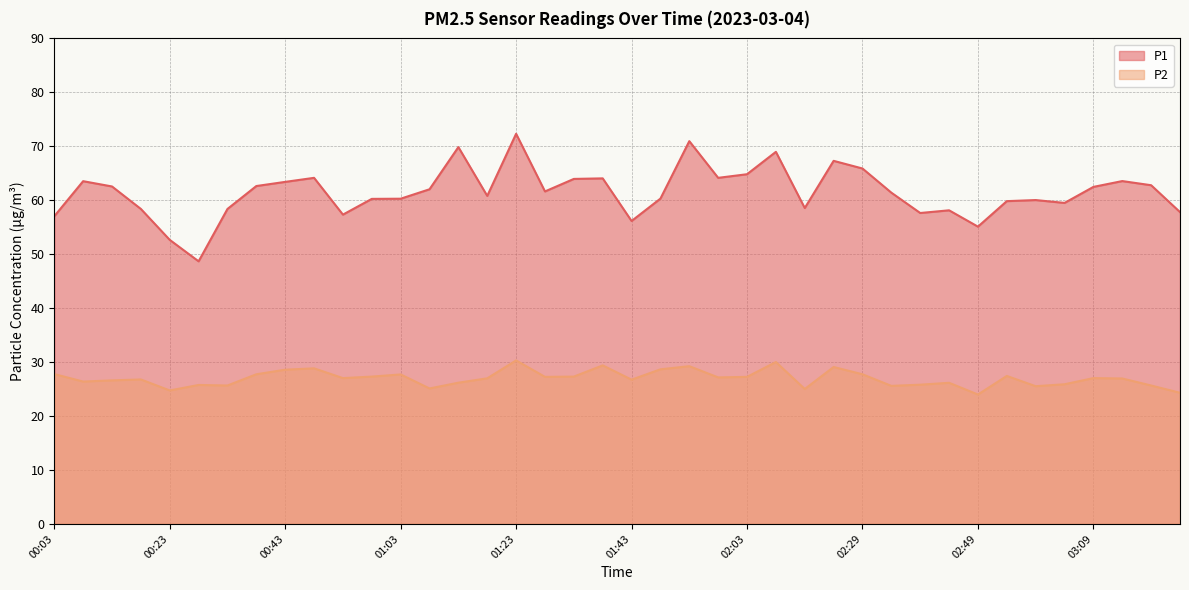

Where is the first local minimum for P2?

00:08